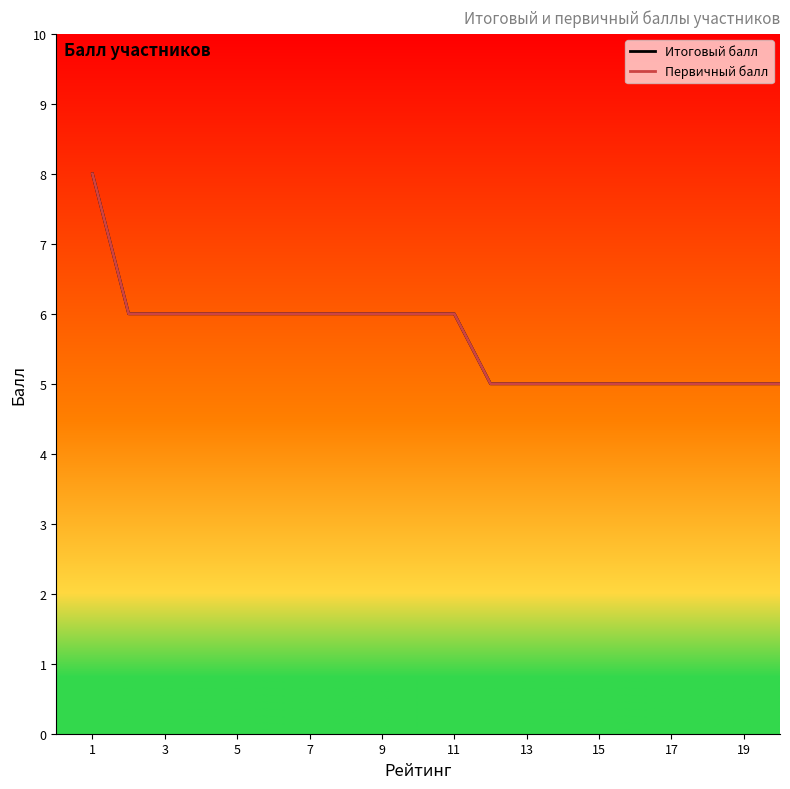

True or false: Первичный балл and Итоговый балл cross at least once.

False